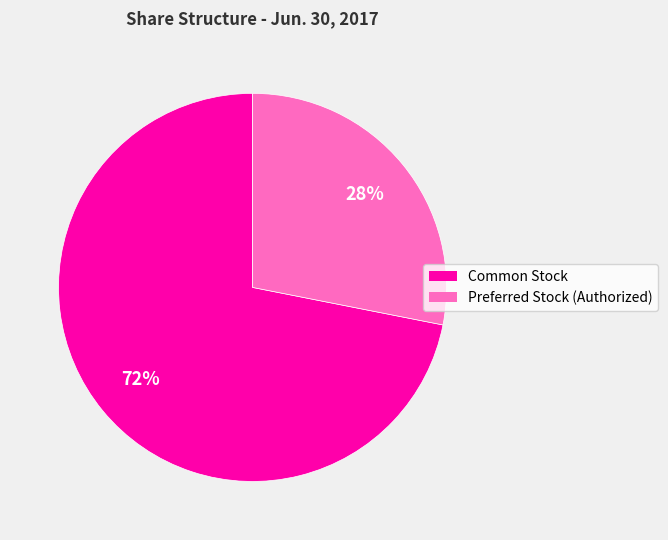

Is there any slice that represents more than half of the pie?

Yes